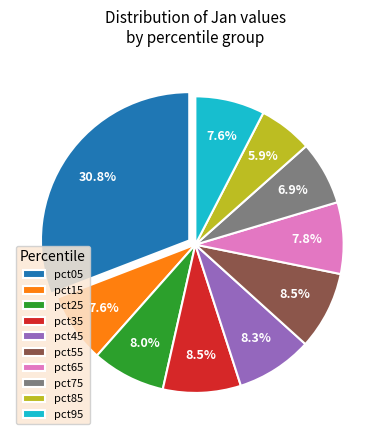

To the nearest percent, what percentage of the pie is pct45?

8%